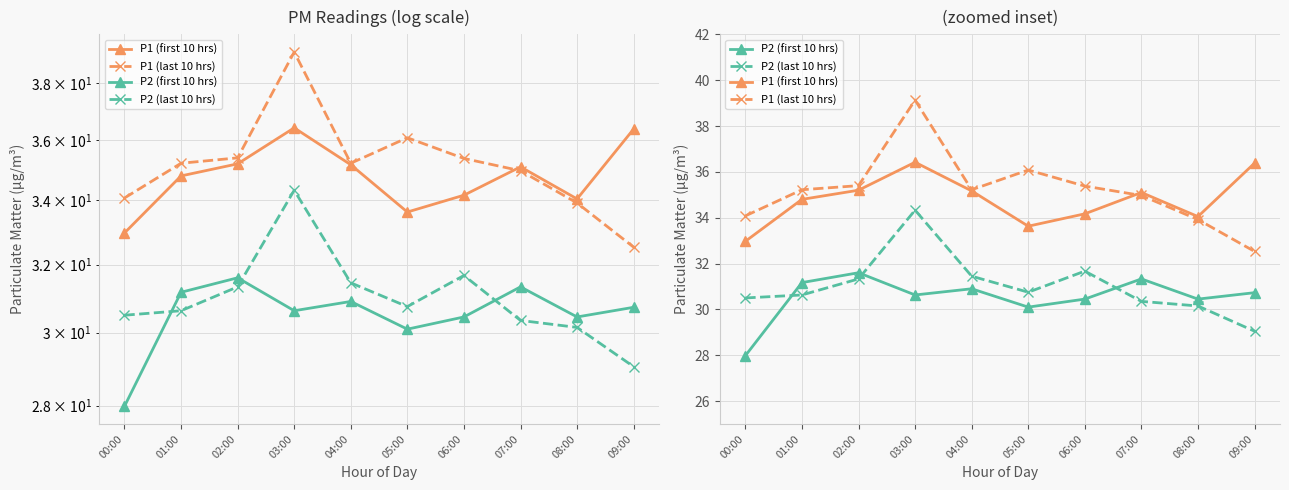

Between 03:00 and 07:00, which is larger?

03:00